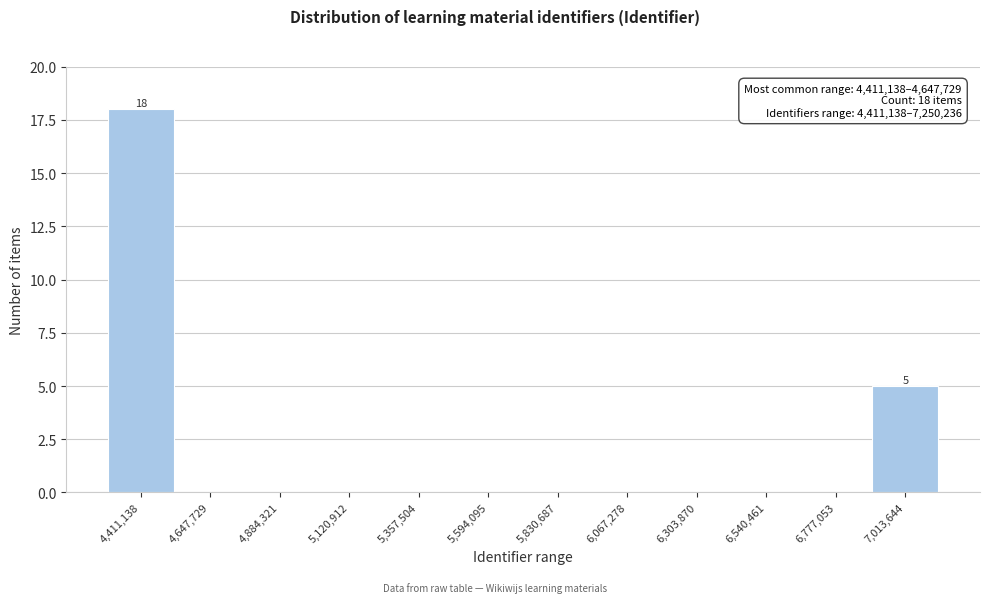

Reading right to left, what are all the values shown in this chart?

7,013,644=5	6,777,053=0	6,540,461=0	6,303,870=0	6,067,278=0	5,830,687=0	5,594,095=0	5,357,504=0	5,120,912=0	4,884,321=0	4,647,729=0	4,411,138=18